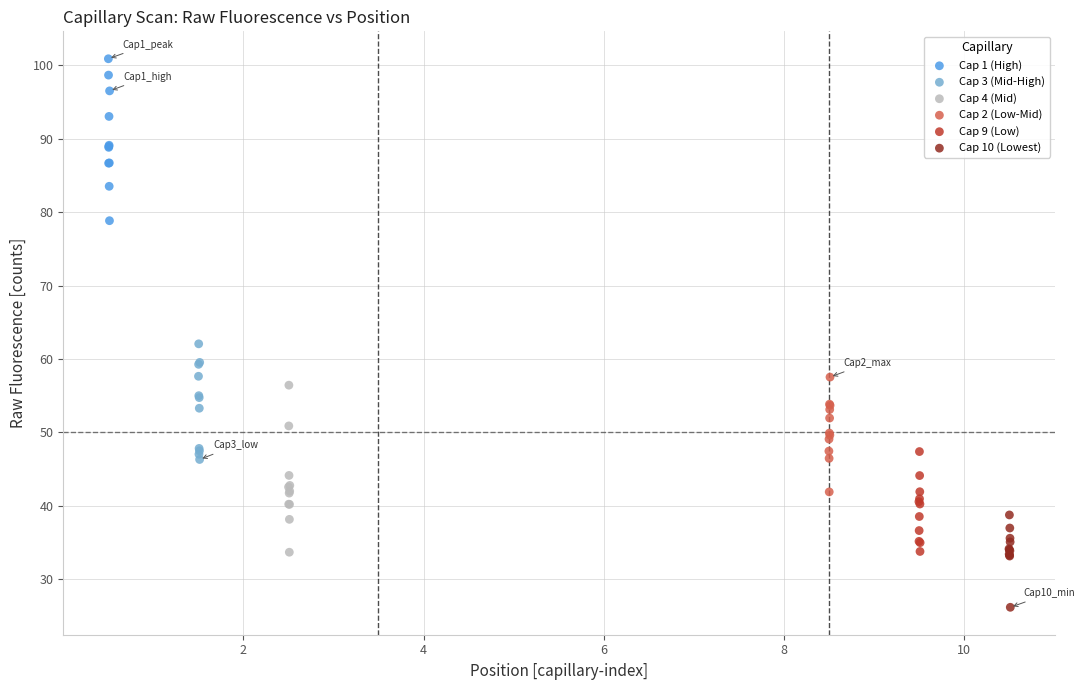

What are all the series names shown in the legend?

Cap 1 (High), Cap 3 (Mid-High), Cap 4 (Mid), Cap 2 (Low-Mid), Cap 9 (Low), Cap 10 (Lowest)